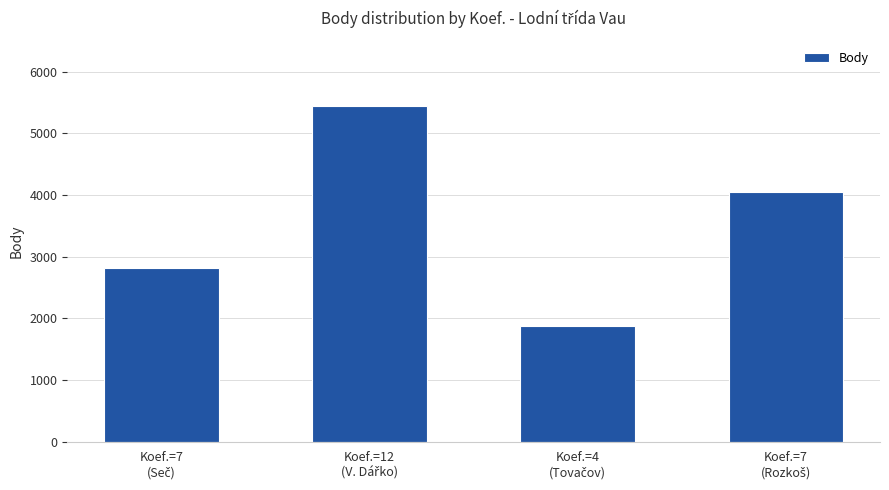

What is the sum of all values?

14175